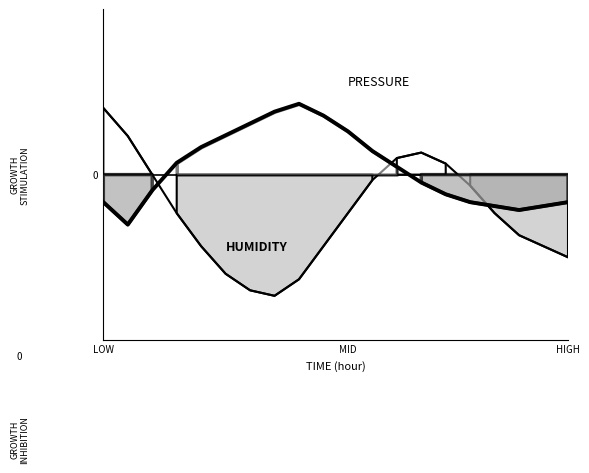

At 17, list the series in order from largest to smallest.

HUMIDITY, PRESSURE